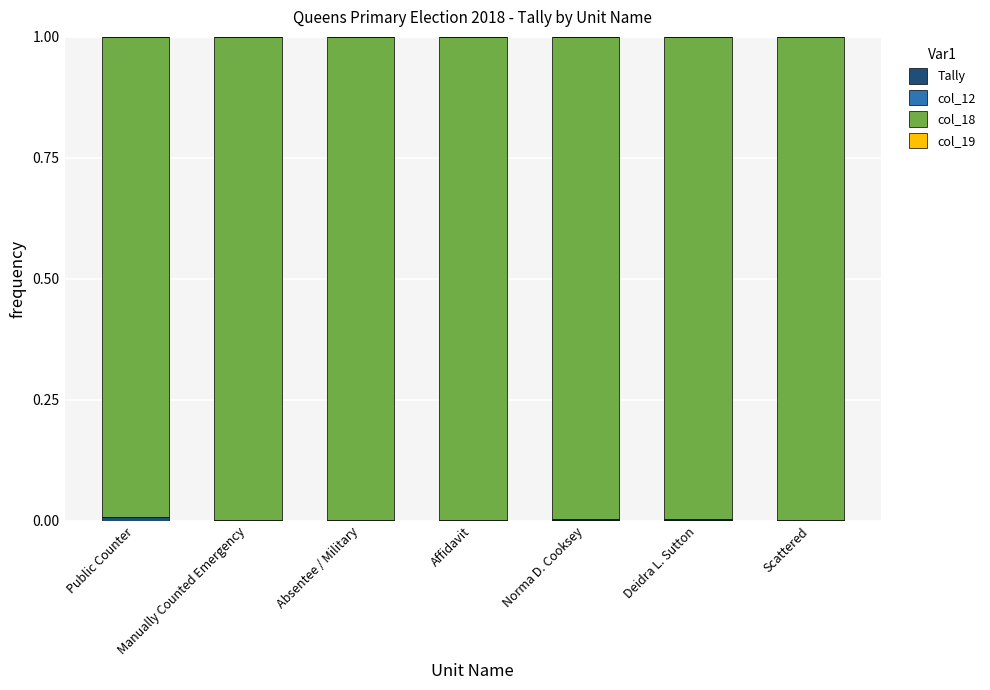

The value of col_18 at Absentee / Military is 1.0. True or false?

True